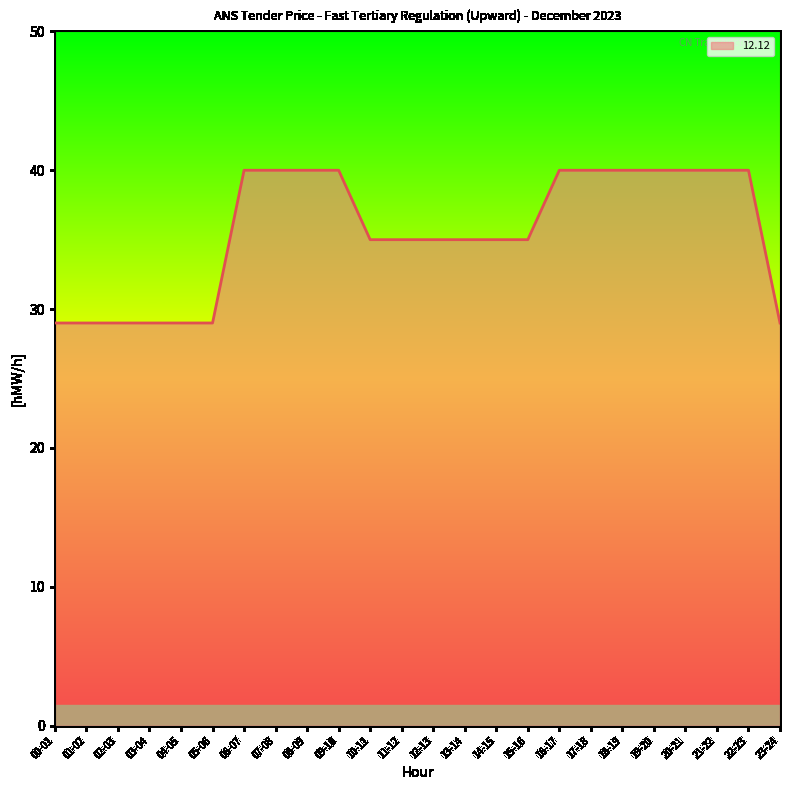

How many series are shown in this chart?

1